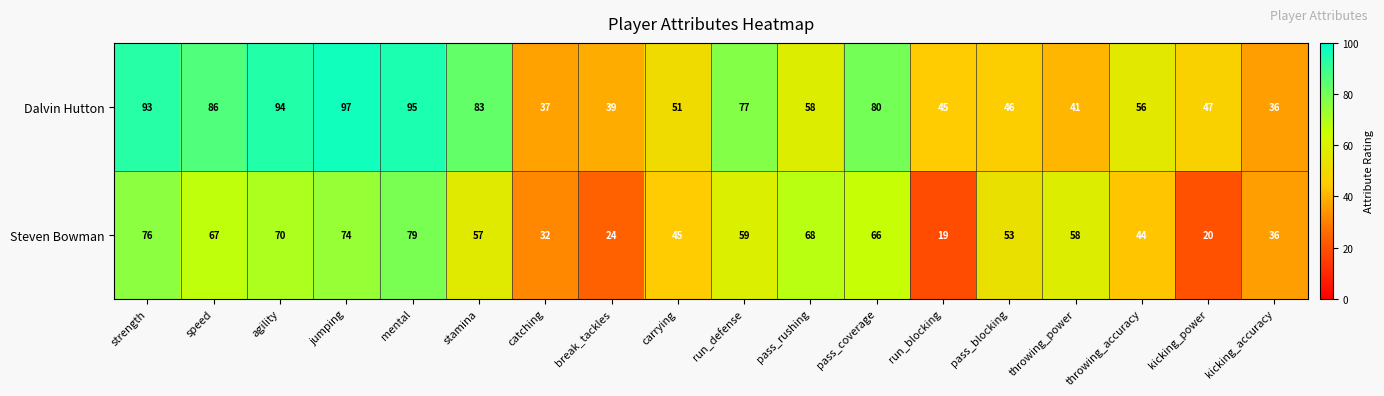

Rank the series by their maximum value, from highest to lowest.

Dalvin Hutton, Steven Bowman